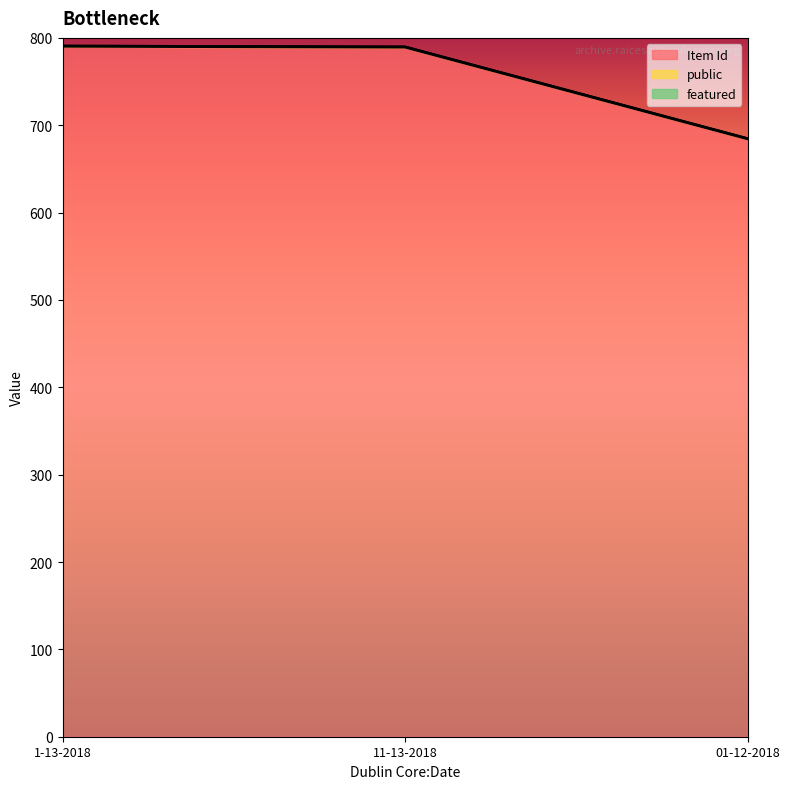

Reading left to right, list all the values displayed in this chart.

Item Id: 1-13-2018=790	11-13-2018=789	01-12-2018=684
public: 1-13-2018=1	11-13-2018=1	01-12-2018=1
featured: 1-13-2018=0	11-13-2018=0	01-12-2018=0